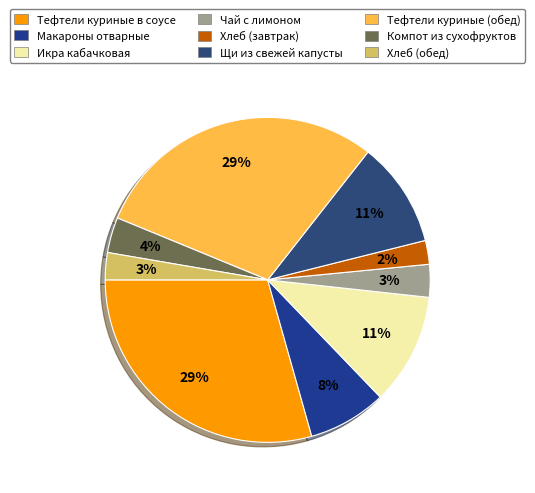

What is the largest slice in the pie chart?

Тефтели куриные в соусе